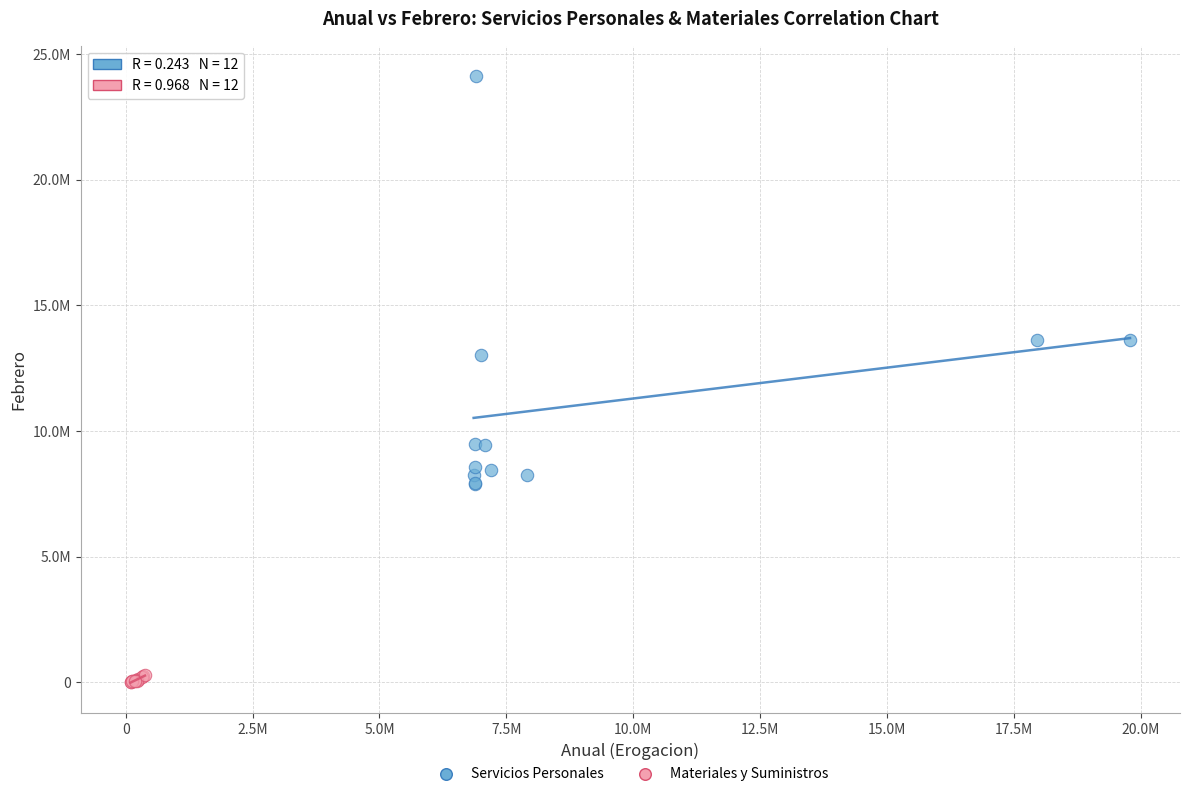

Which series reaches the maximum Y coordinate?

Servicios Personales